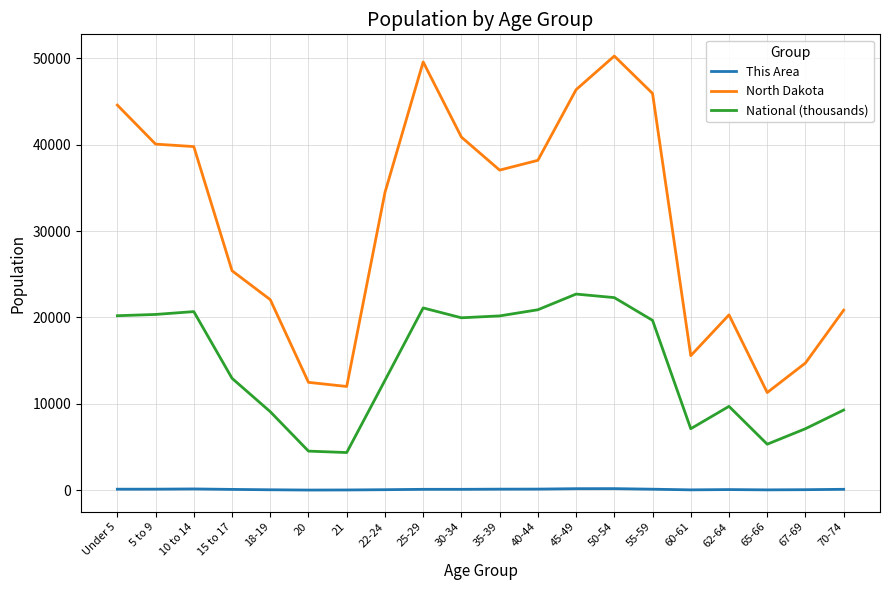

Where is National (thousands) nearest to the value 13531?

15 to 17